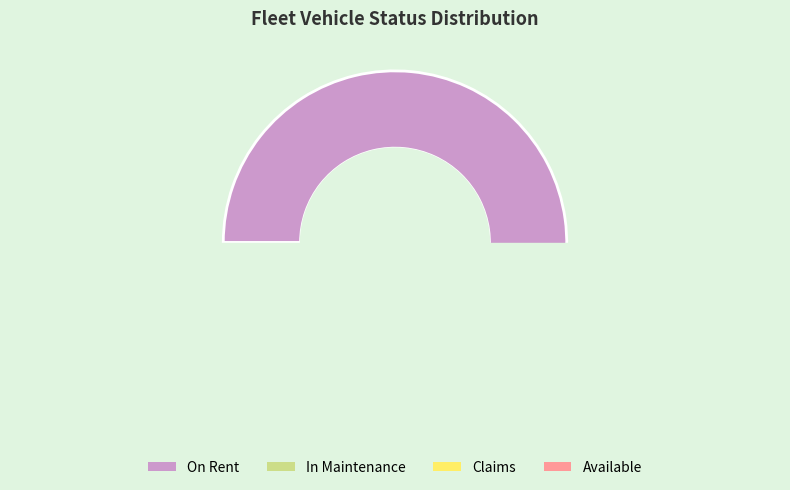

True or false: 28 accounts for 2% of the total.

True